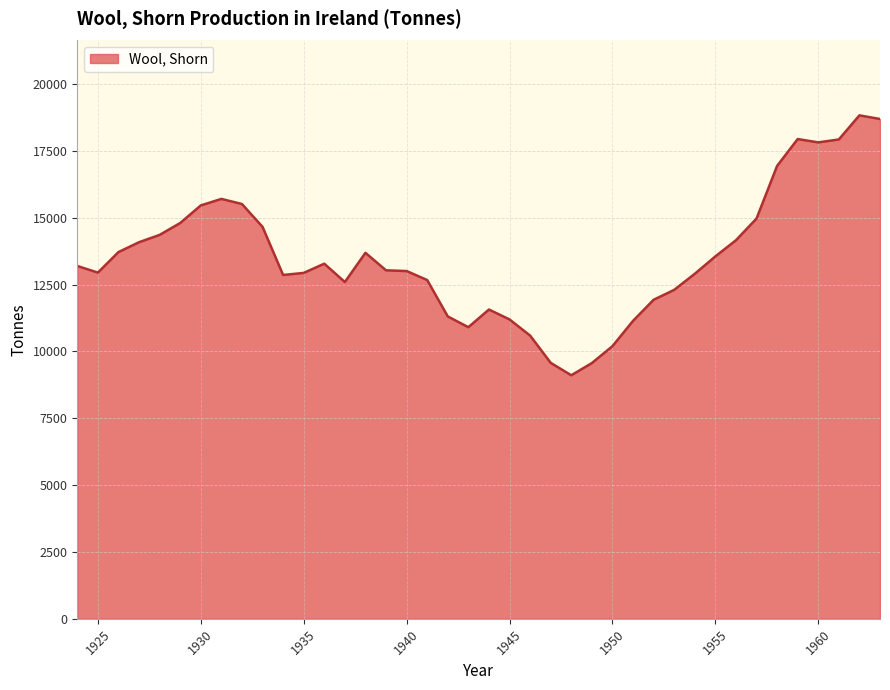

What is the maximum value shown in the chart?

18828